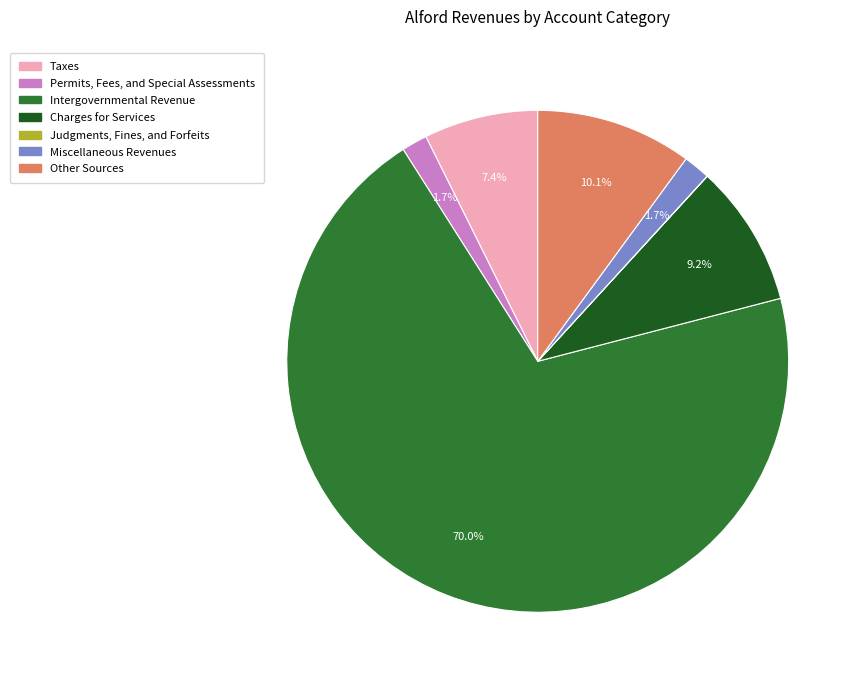

To the nearest percent, what portion does Charges for Services represent?

9%